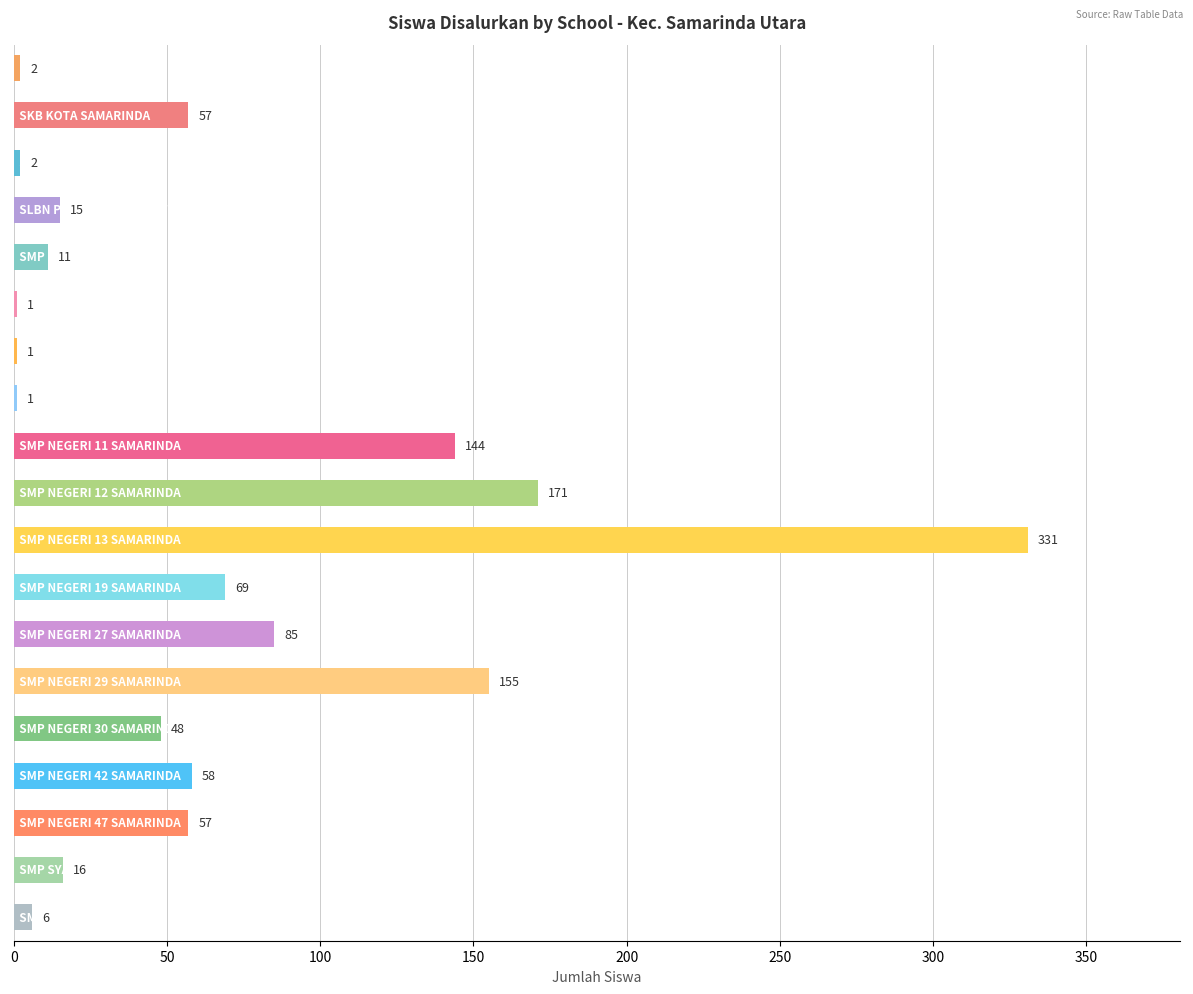

What is the maximum value shown in the chart?

331